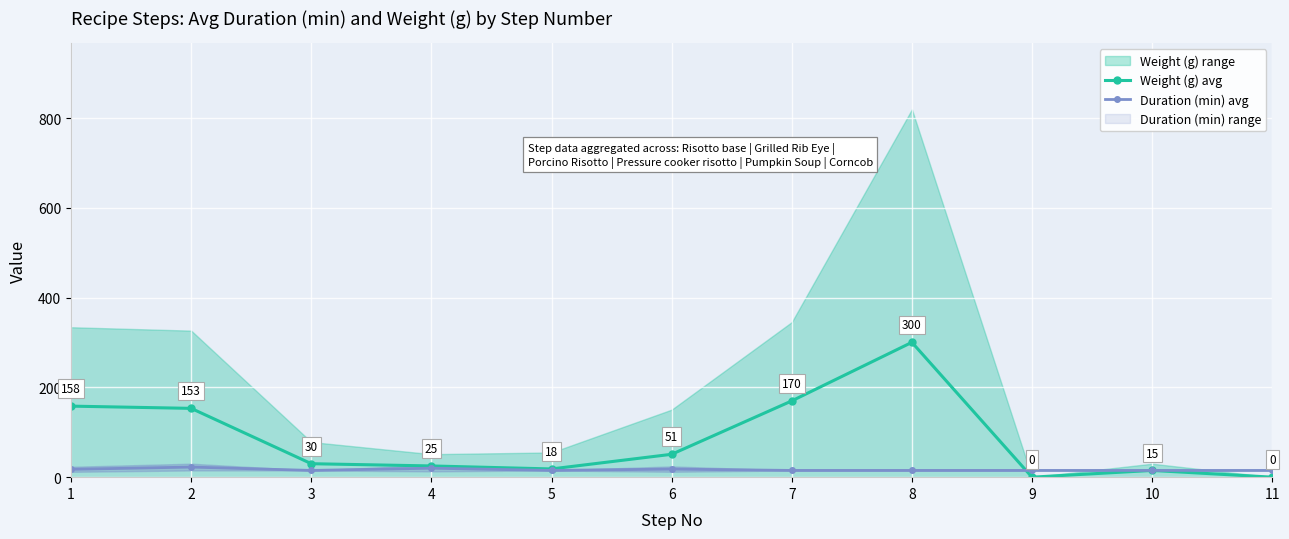

True or false: Weight (g) avg and Duration (min) avg cross at least once.

True